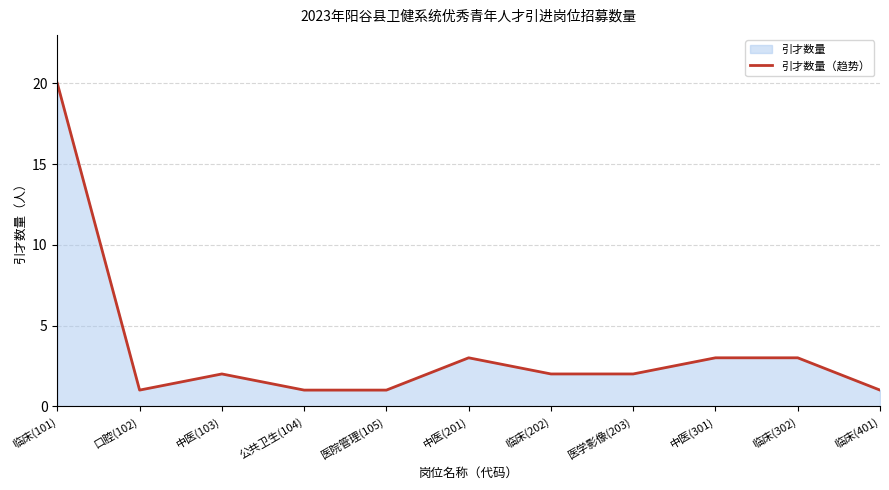

What is the value of the 2nd point from the left?

1